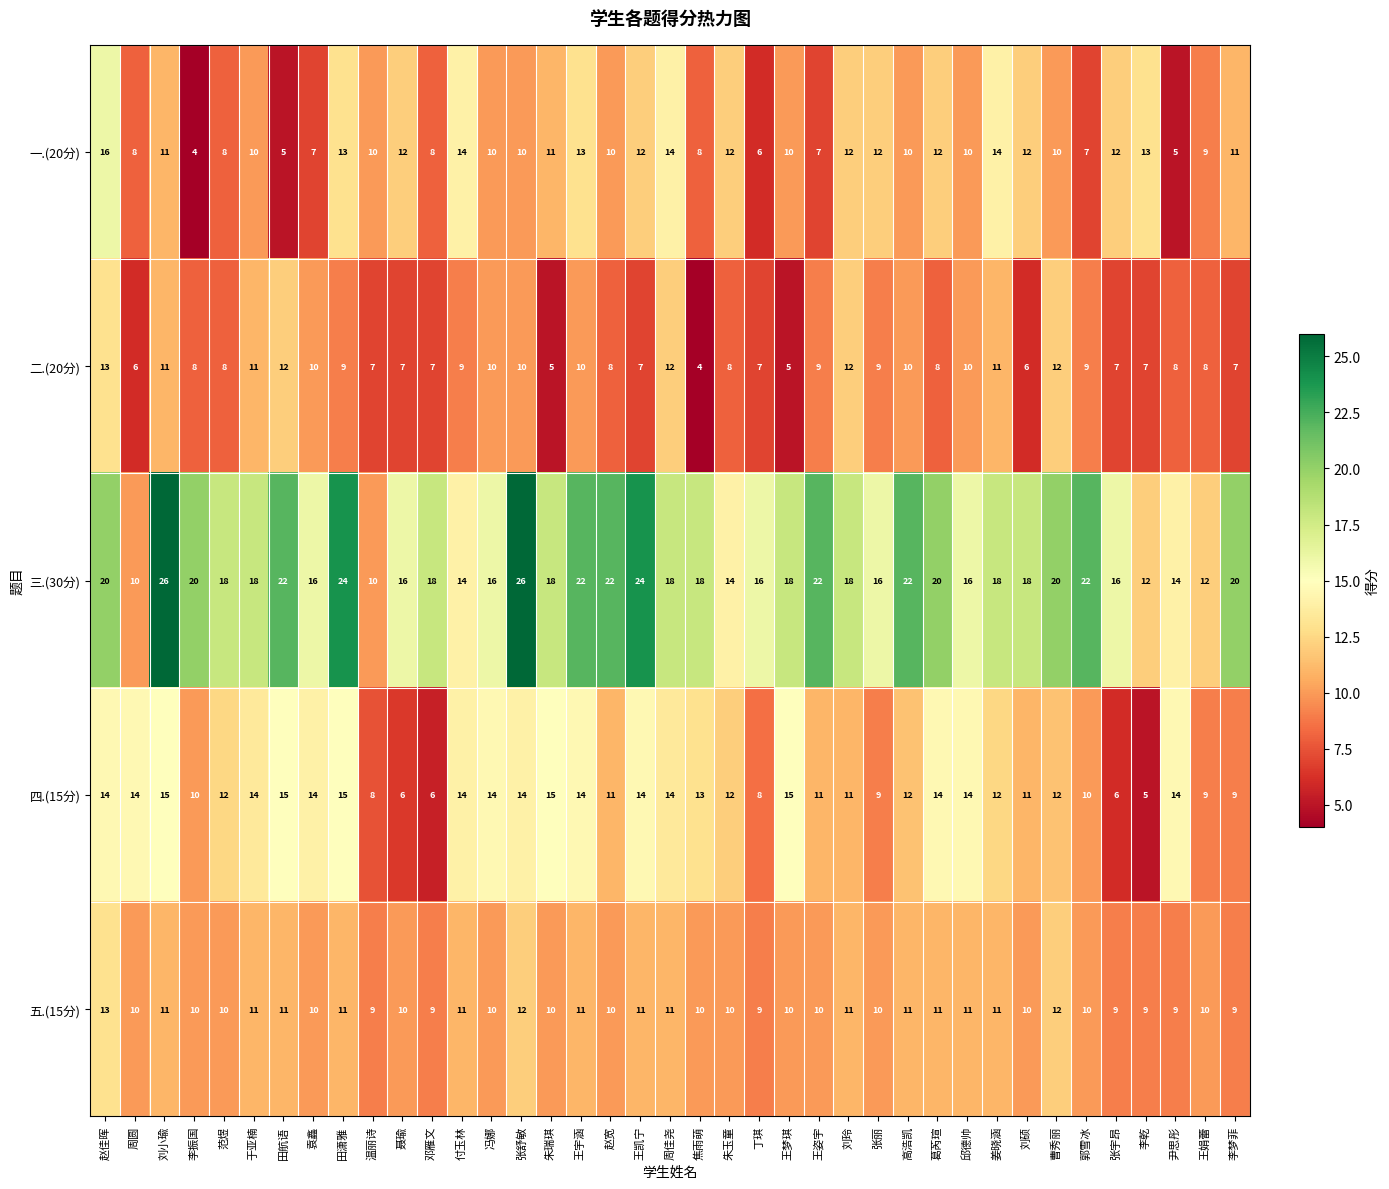

What is the spread (max minus min) of values at 张舒敏?

16